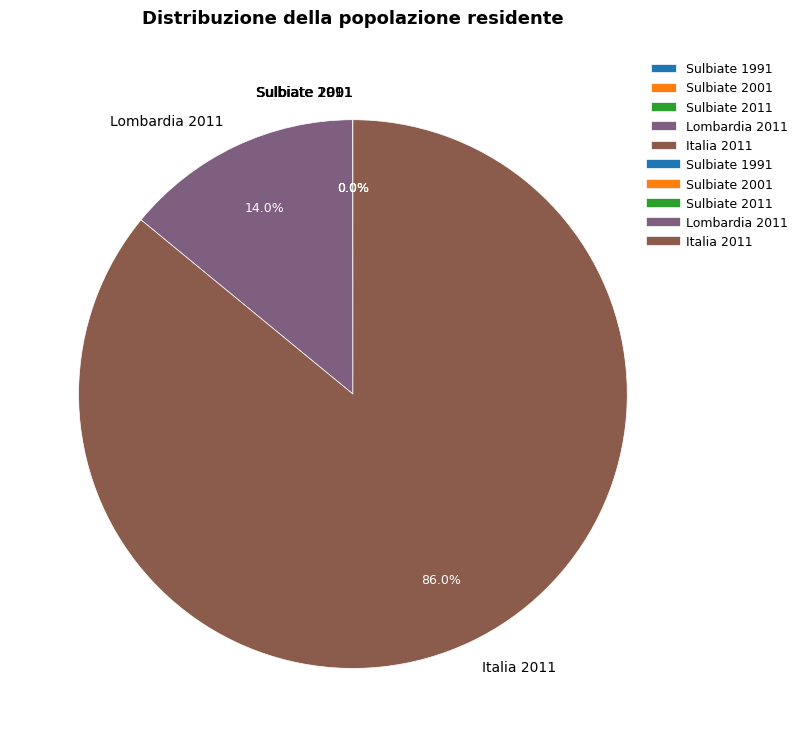

What is the majority slice?

Italia 2011